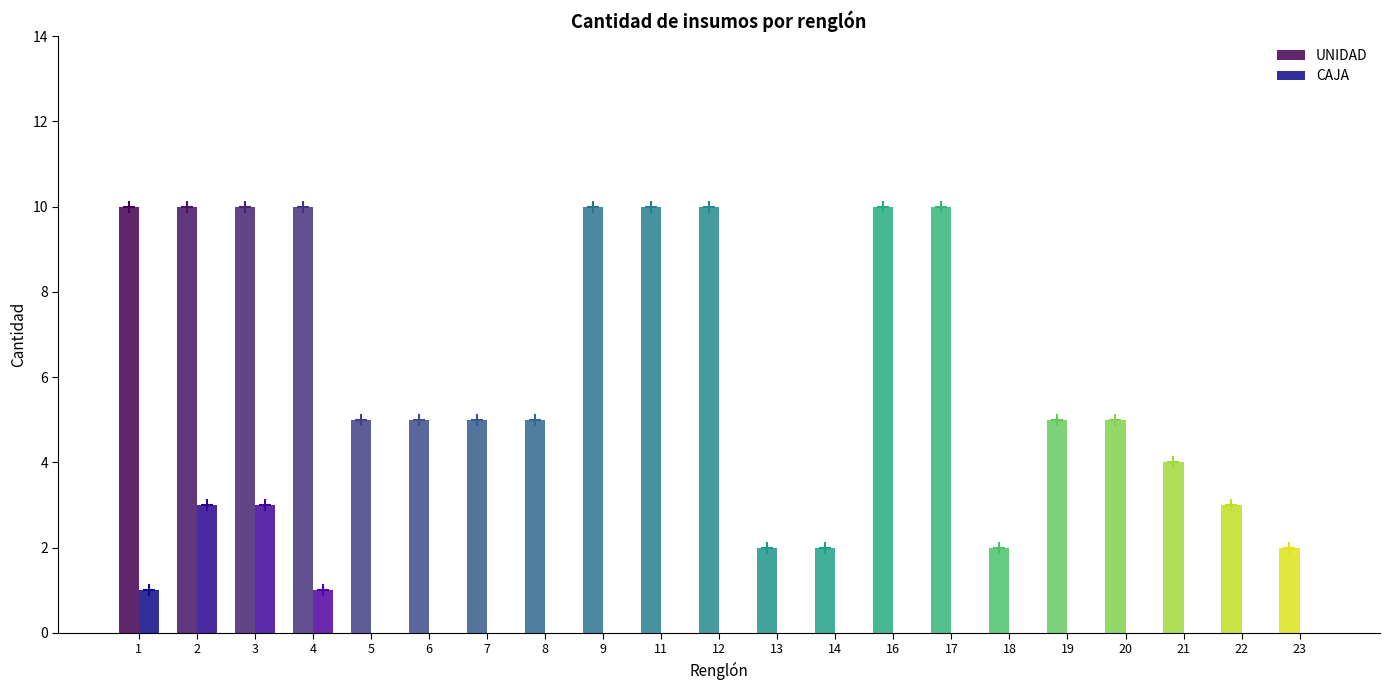

Reading left to right, transcribe all the data shown in this chart.

UNIDAD: 10	10	10	10	5	5	5	5	10	10	10	2	2	10	10	2	5	5	4	3	2
CAJA: 1	3	3	1	0	0	0	0	0	0	0	0	0	0	0	0	0	0	0	0	0